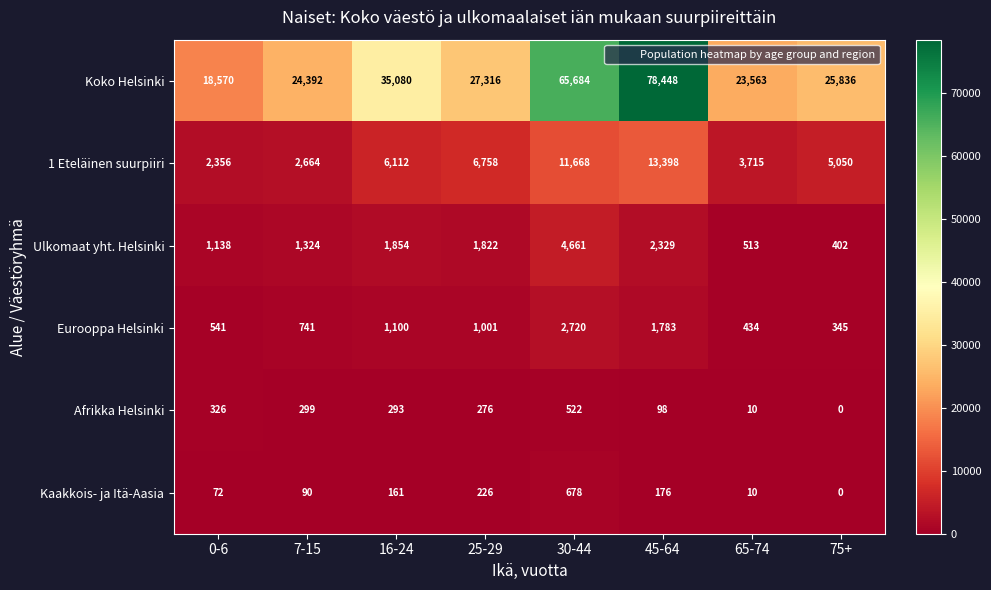

What is the sum of all Kaakkois- ja Itä-Aasia values?

1413